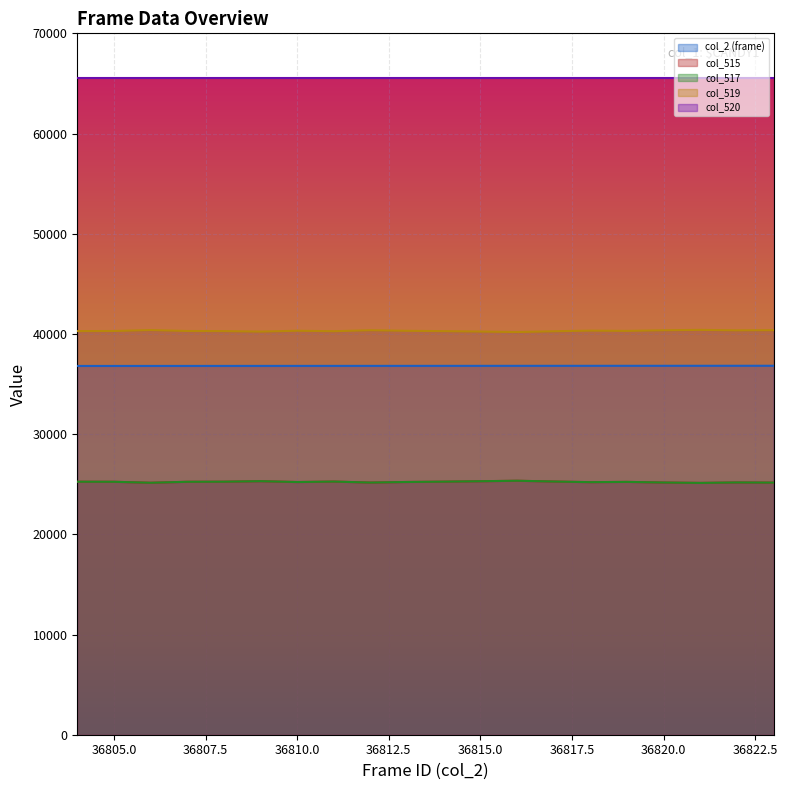

The col_515 series shows 25170 at 36820. True or false?

True